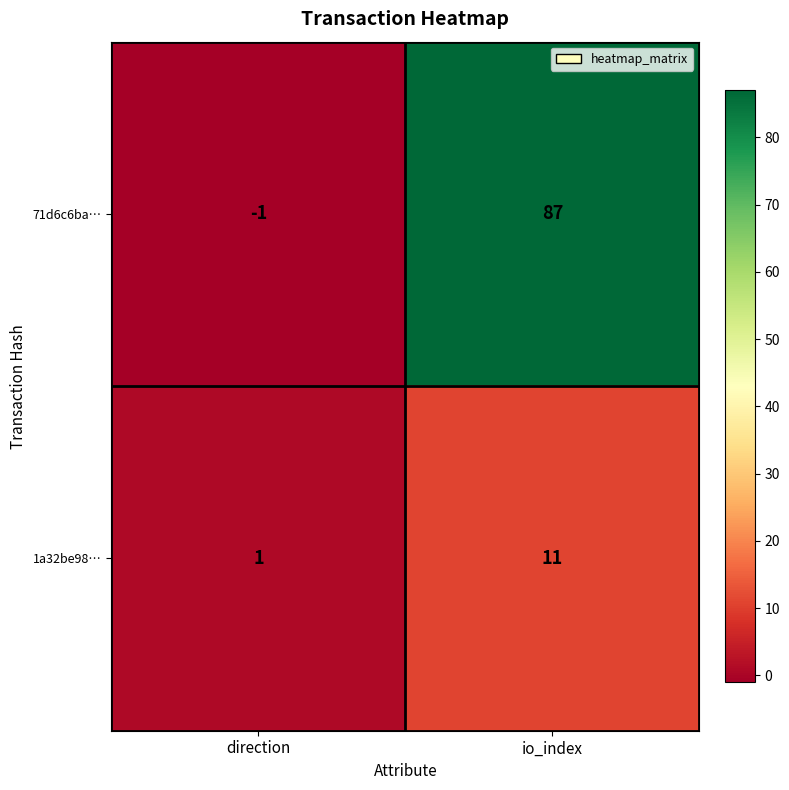

Which series changed the most between direction and io_index?

71d6c6ba…